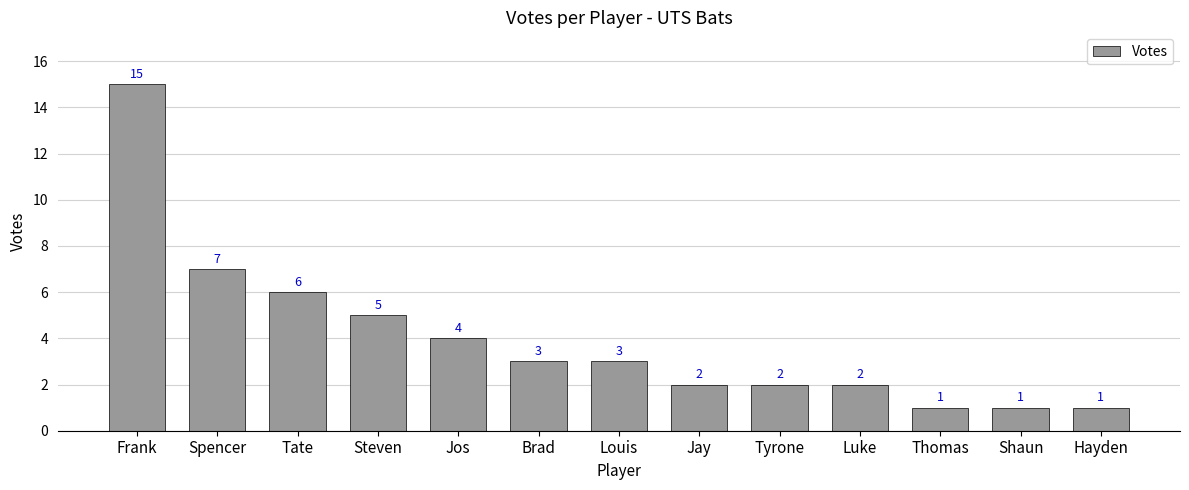

Which category has the highest value across all series?

Frank